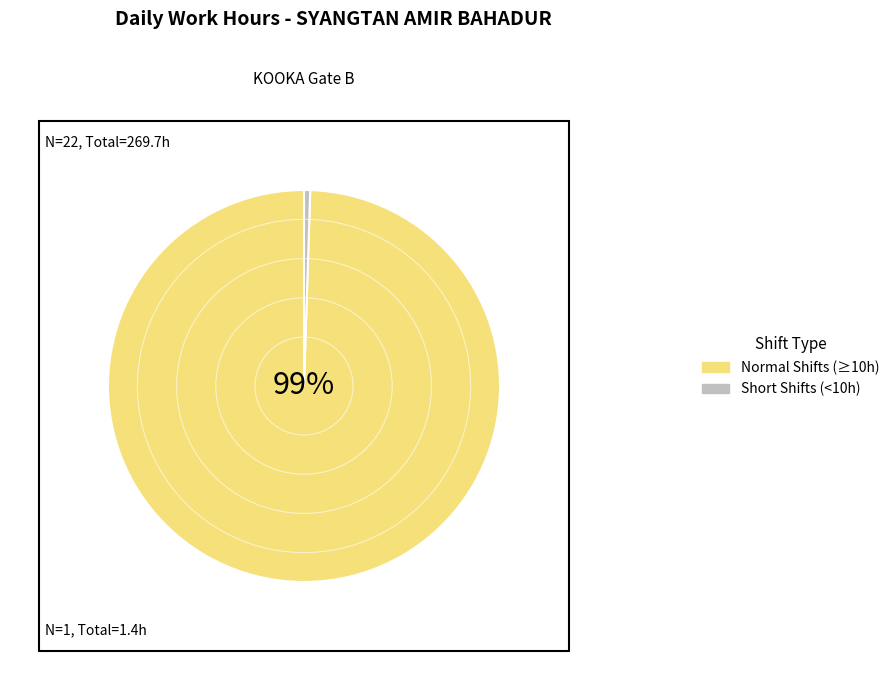

Is there any slice that represents more than half of the pie?

Yes